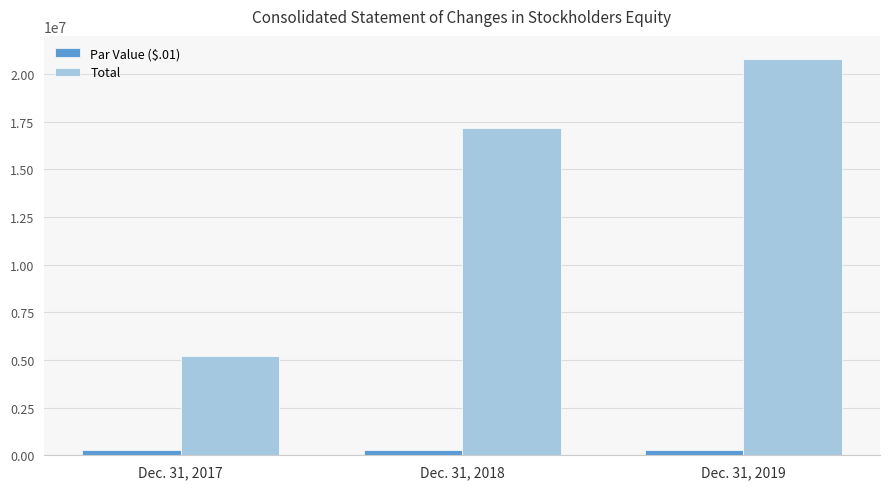

How many Total values are between 5212000 and 20781000?

3